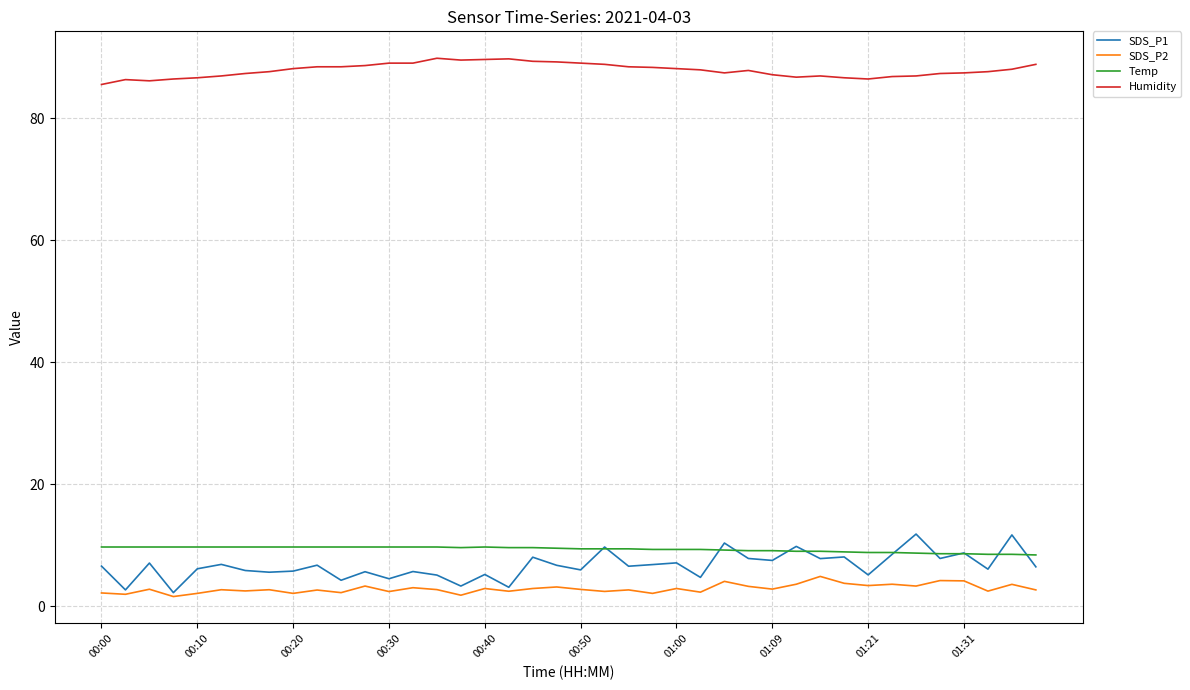

Which series has the largest range (max minus min)?

SDS_P1